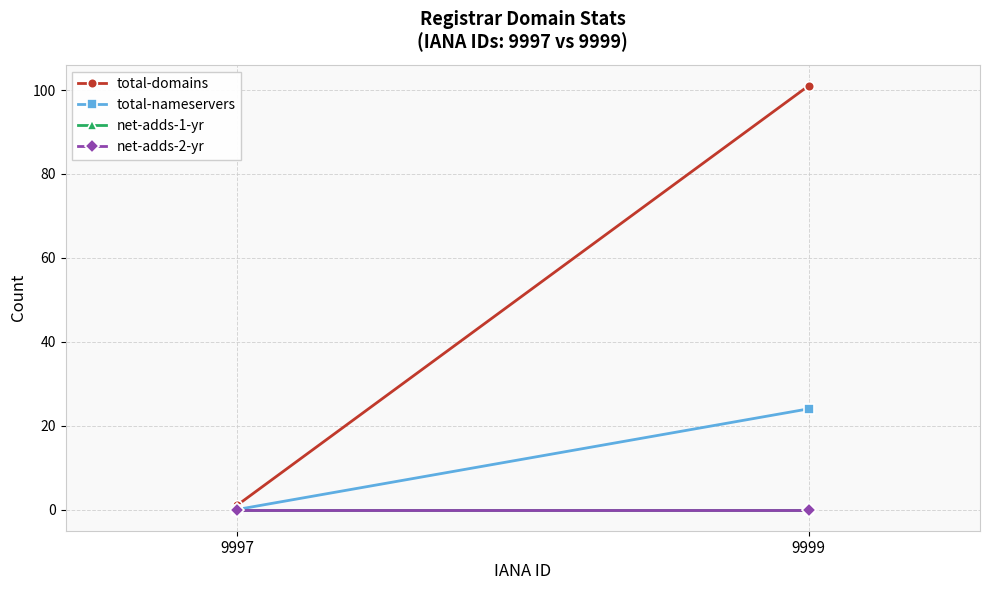

What is the maximum value for total-domains?

101